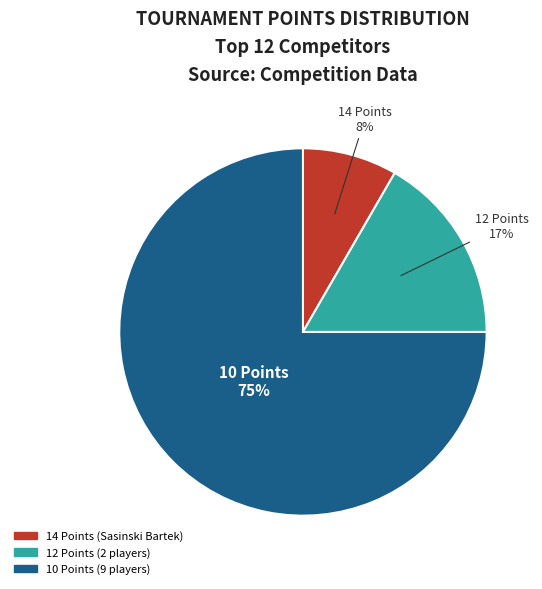

To the nearest percent, what is the difference between the largest and smallest slice percentages?

67%